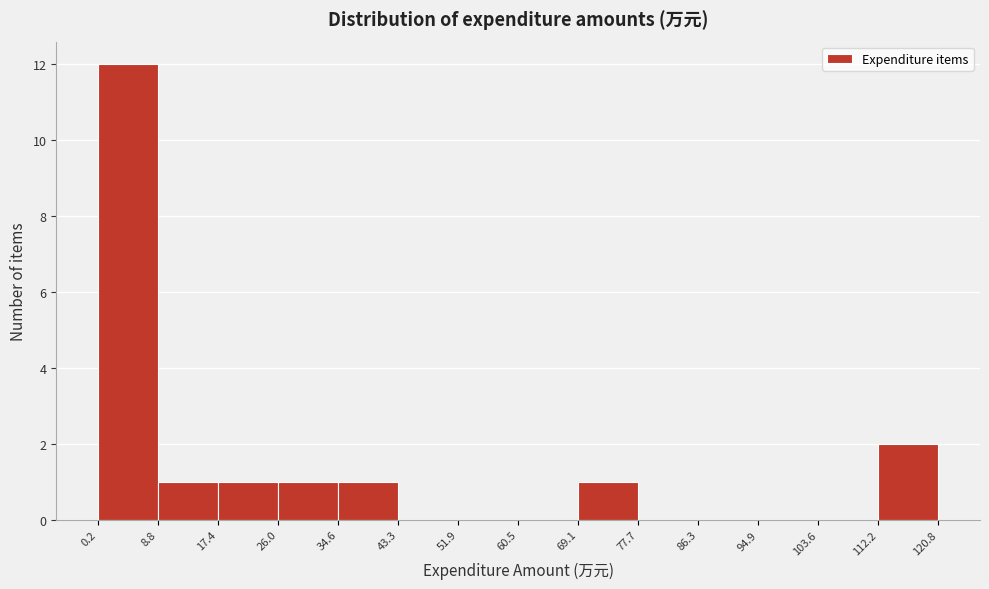

Reading left to right, list every bar in this chart as the range it spans on the x-axis followed by its height. The values are not printed on the chart, so give them approximately, as read against the axis.

0.2 to 8.8: 12
8.8 to 17.4: 1
17.4 to 26.0: 1
26.0 to 34.6: 1
34.6 to 43.3: 1
43.3 to 51.9: 0
51.9 to 60.5: 0
60.5 to 69.1: 0
69.1 to 77.7: 1
77.7 to 86.3: 0
86.3 to 94.9: 0
94.9 to 103.6: 0
103.6 to 112.2: 0
112.2 to 120.8: 2